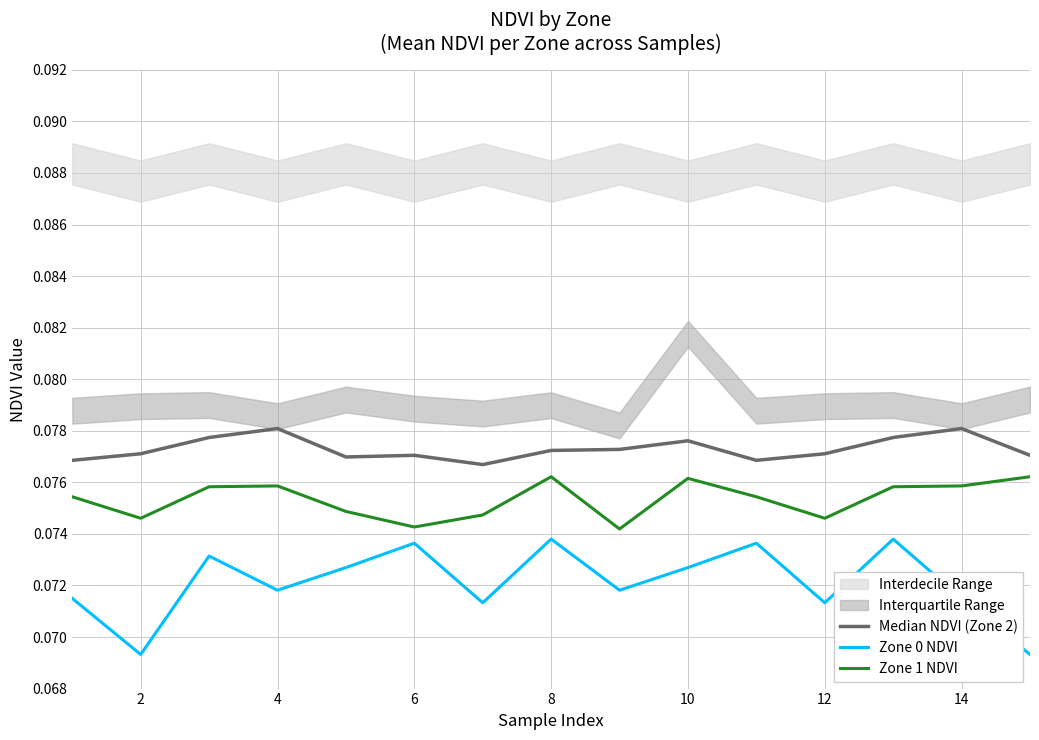

True or false: Zone 1 NDVI and Zone 0 NDVI intersect in this chart.

False